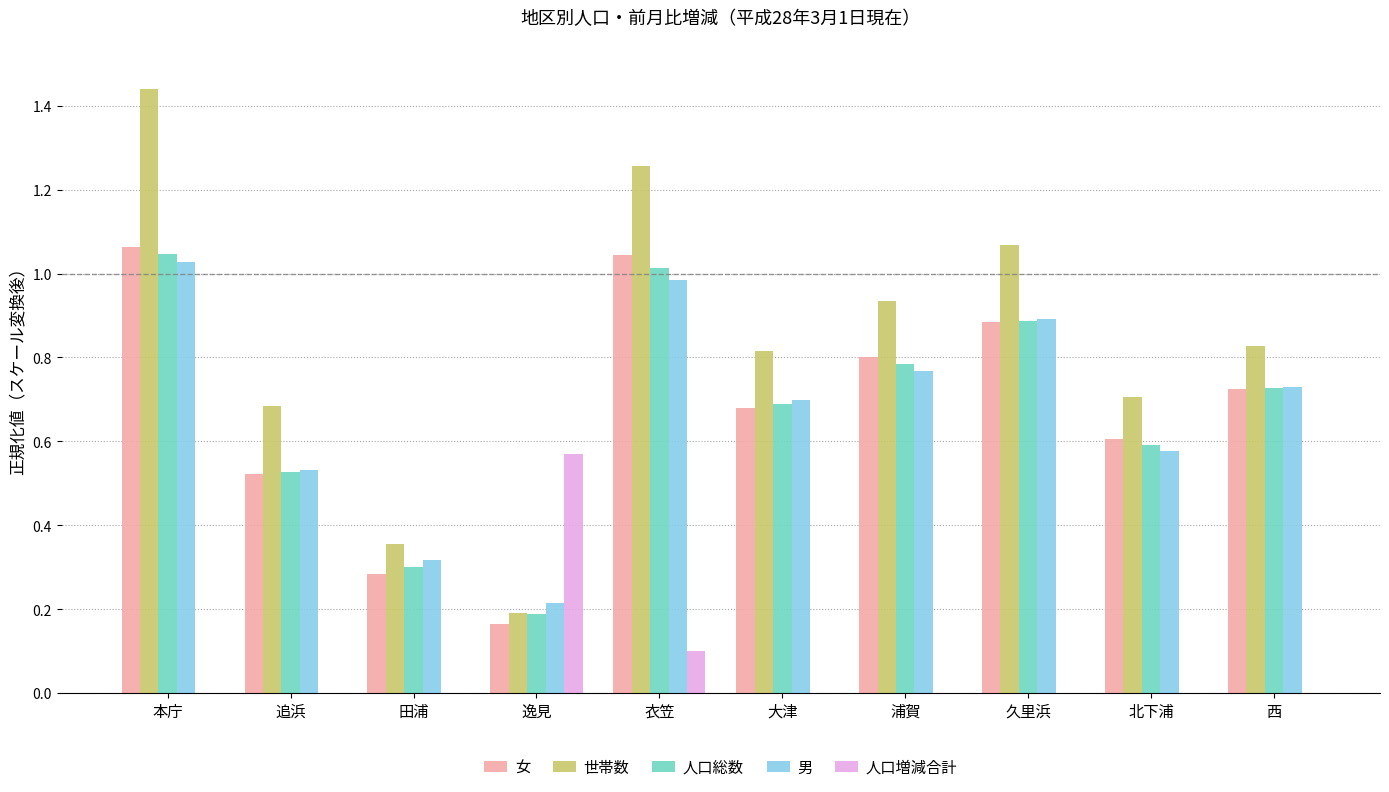

Is the value of 人口総数 at 浦賀 greater than the value of 女 at 逸見?

Yes